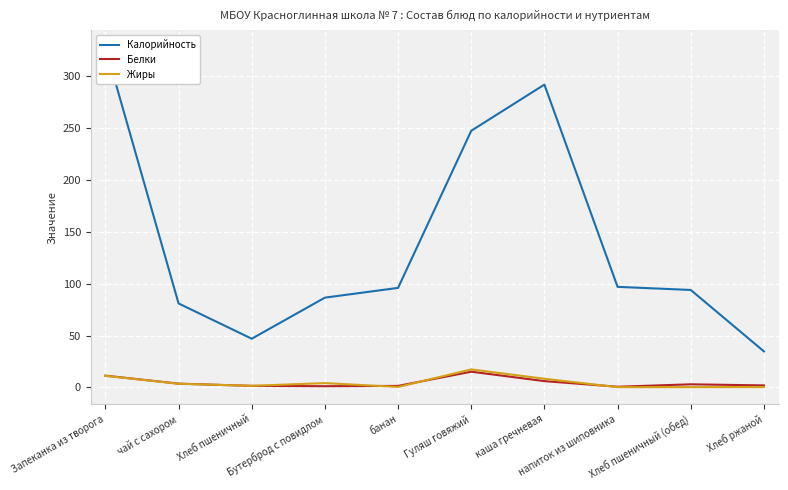

How many lines are shown in the chart?

3